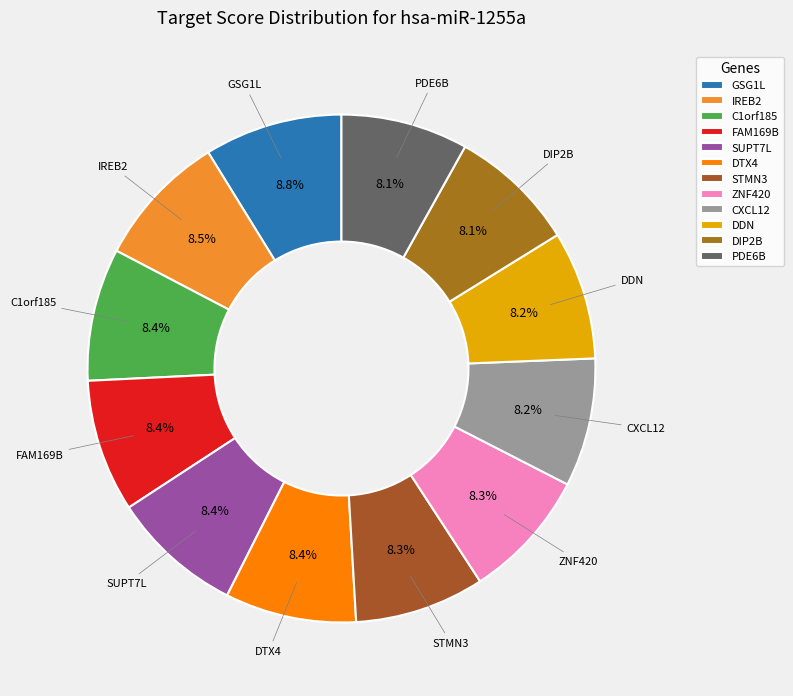

Does DDN represent more than half of the total?

No